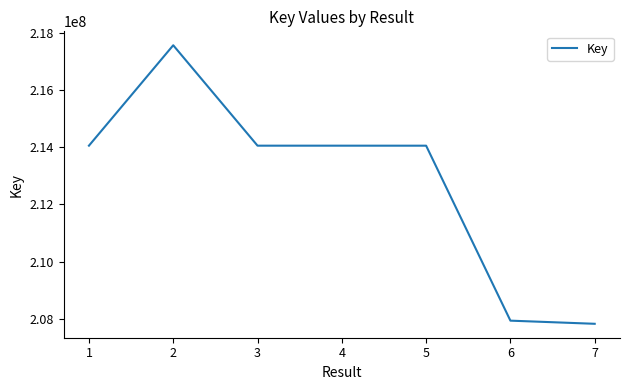

What is the approximate value at 5, to the nearest 10?

214054510